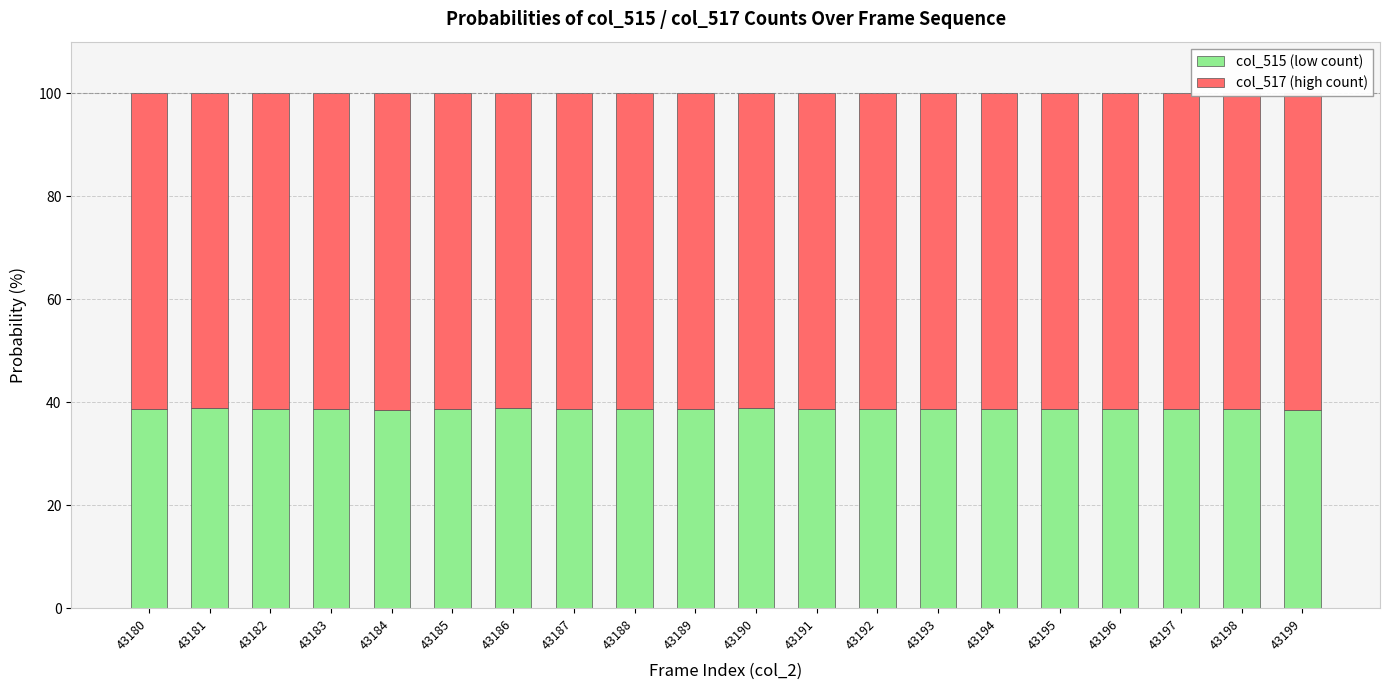

At 43195, list the series in order from smallest to largest.

col_515 (low count), col_517 (high count)